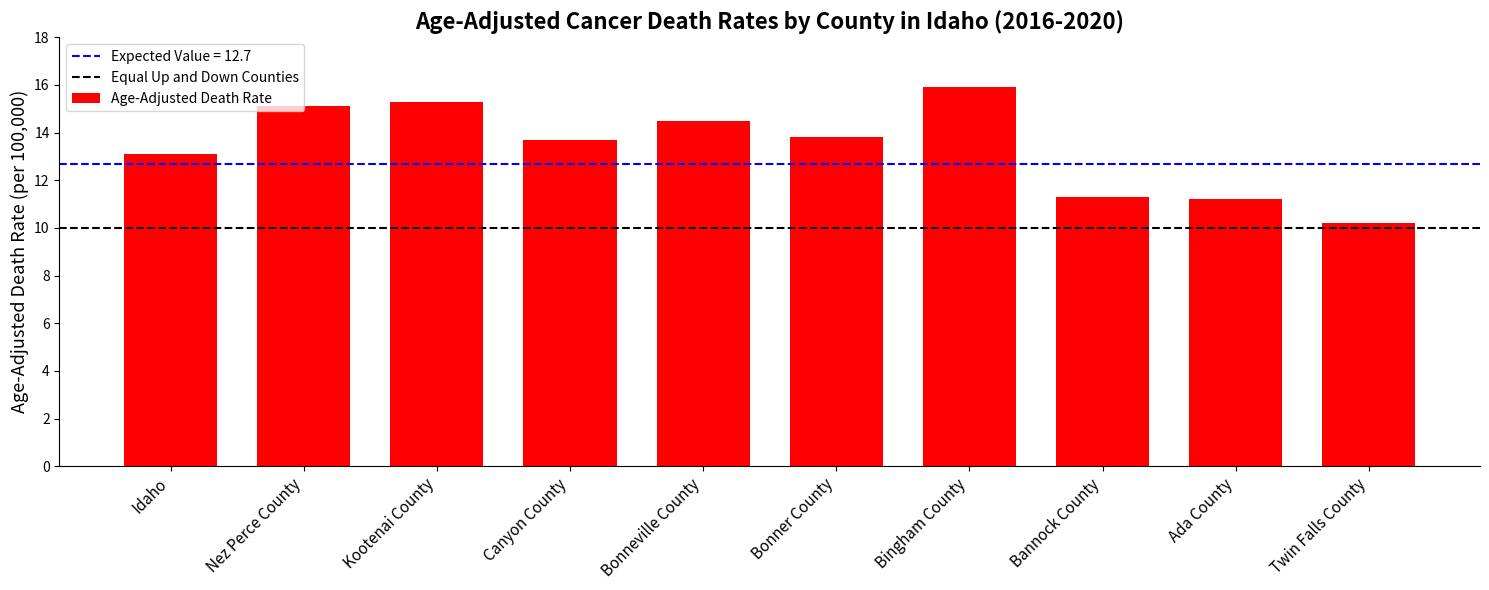

Where does the data first go above 13?

Idaho